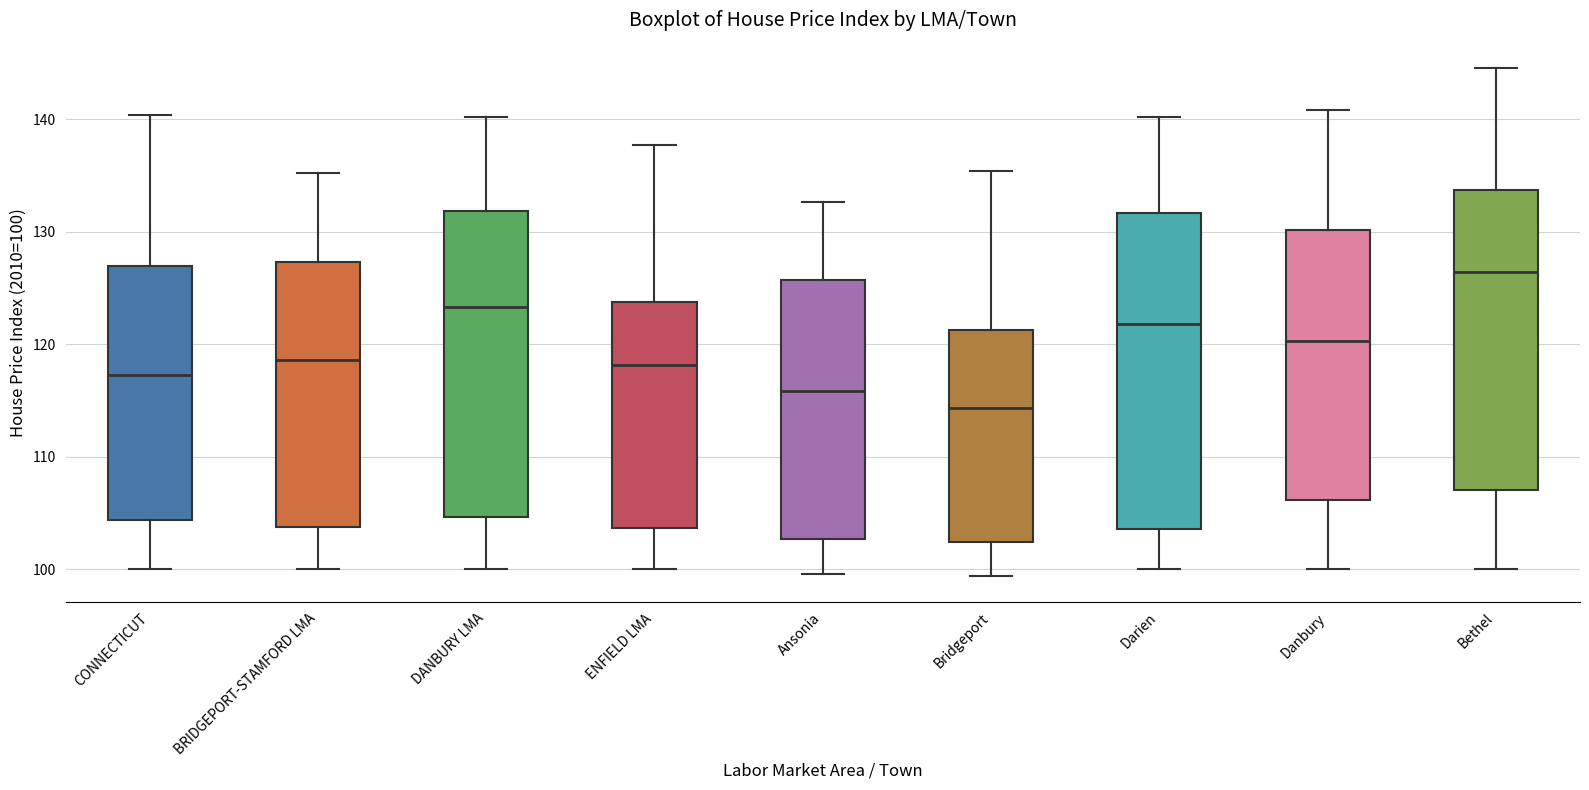

Reading left to right, read every box against the y-axis: the position of its median line, the range the box covers, and the ends of its whiskers. The values are not printed on the chart, so give them approximately, as read against the axis.

CONNECTICUT: median 117, box 104 to 127, whiskers 100 to 140
BRIDGEPORT-STAMFORD LMA: median 119, box 104 to 127, whiskers 100 to 135
DANBURY LMA: median 123, box 105 to 132, whiskers 100 to 140
ENFIELD LMA: median 118, box 104 to 124, whiskers 100 to 138
Ansonia: median 116, box 103 to 126, whiskers 100 to 133
Bridgeport: median 114, box 102 to 121, whiskers 99 to 135
Darien: median 122, box 104 to 132, whiskers 100 to 140
Danbury: median 120, box 106 to 130, whiskers 100 to 141
Bethel: median 126, box 107 to 134, whiskers 100 to 145